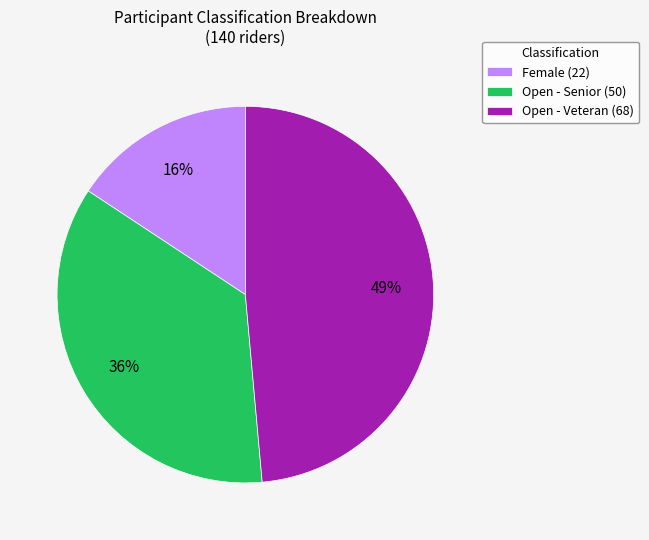

To the nearest percent, what is the combined percentage of Open - Veteran and Female?

64%